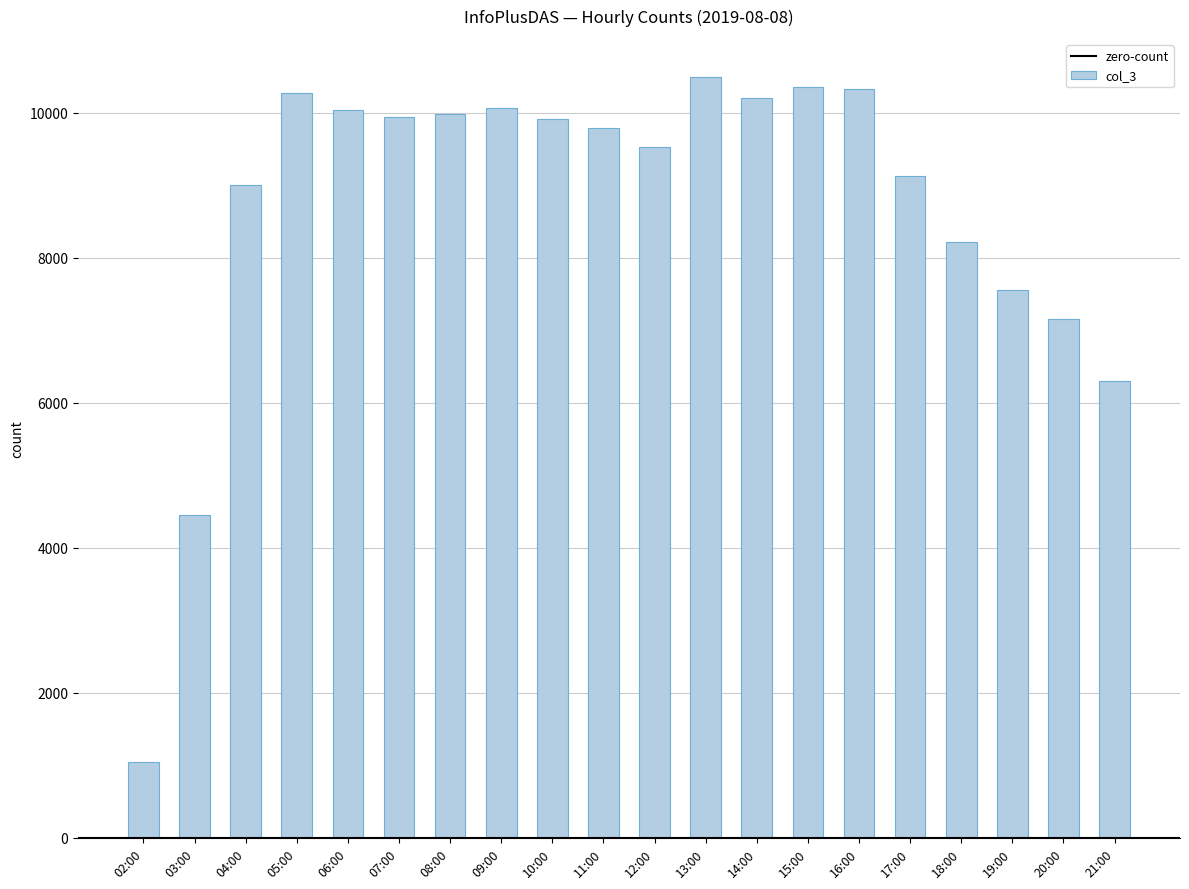

Approximately how many times larger is the value at 20:00 compared to 18:00?

0.9